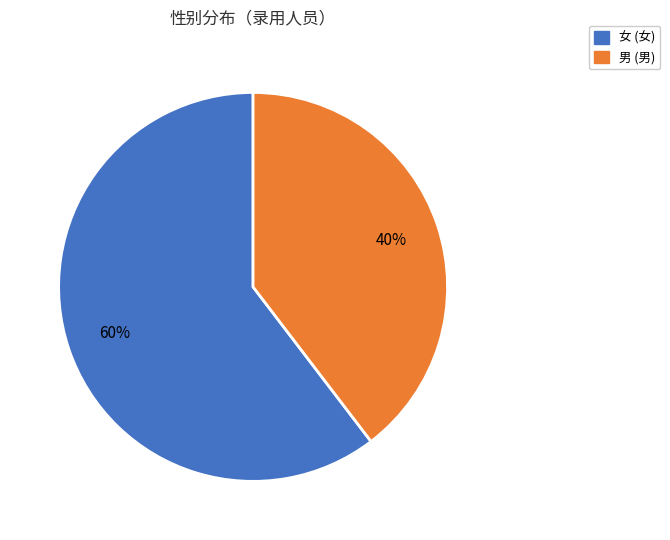

Is it true that 女 is 60% of the pie?

True